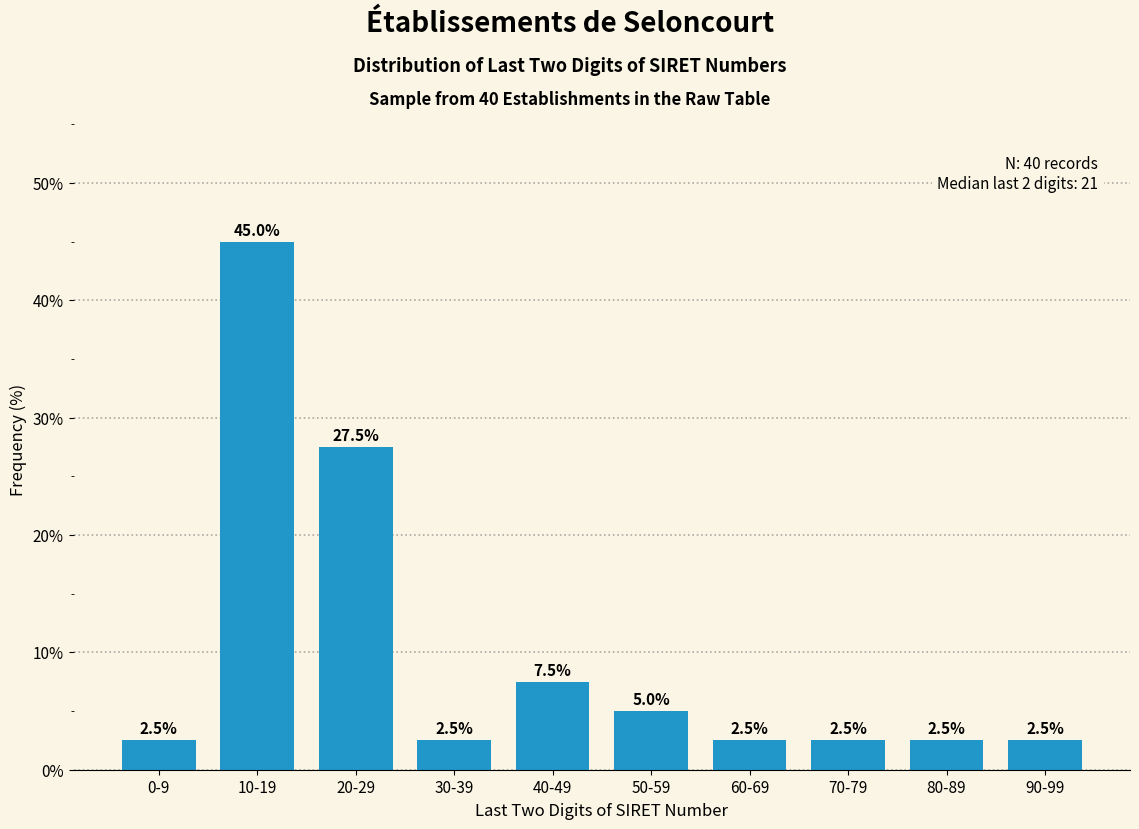

Reading left to right, transcribe all the data shown in this chart.

0-9=2.5	10-19=45.0	20-29=27.5	30-39=2.5	40-49=7.5	50-59=5.0	60-69=2.5	70-79=2.5	80-89=2.5	90-99=2.5